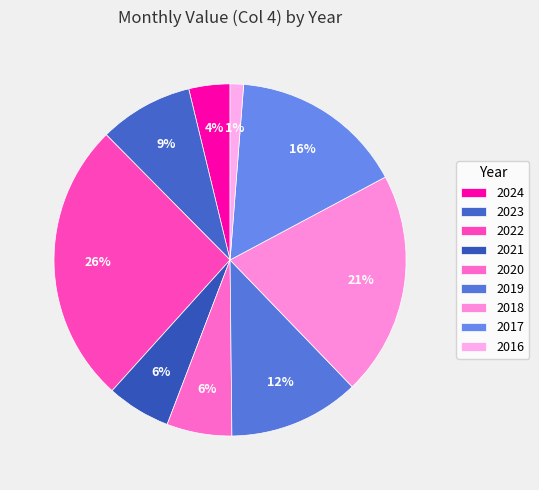

To the nearest percent, what is the average slice percentage?

11%